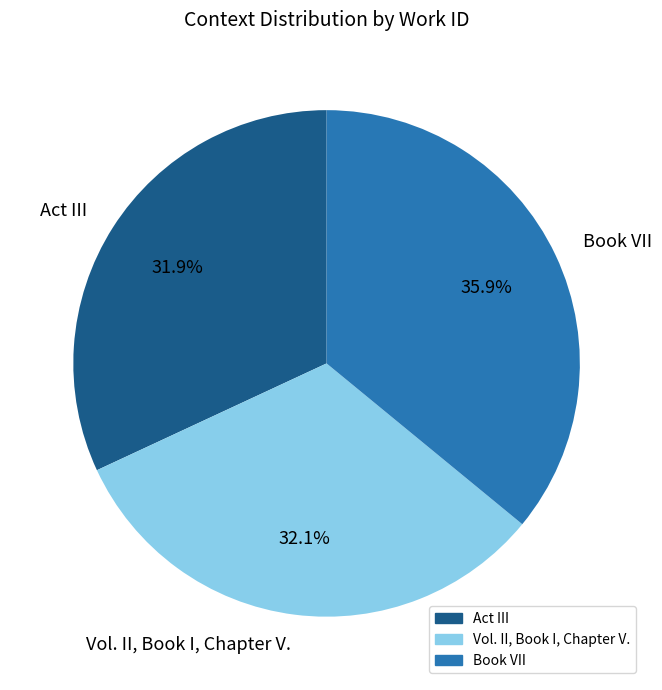

What percentage is the Vol. II, Book I, Chapter V. slice, to the nearest percent?

32%